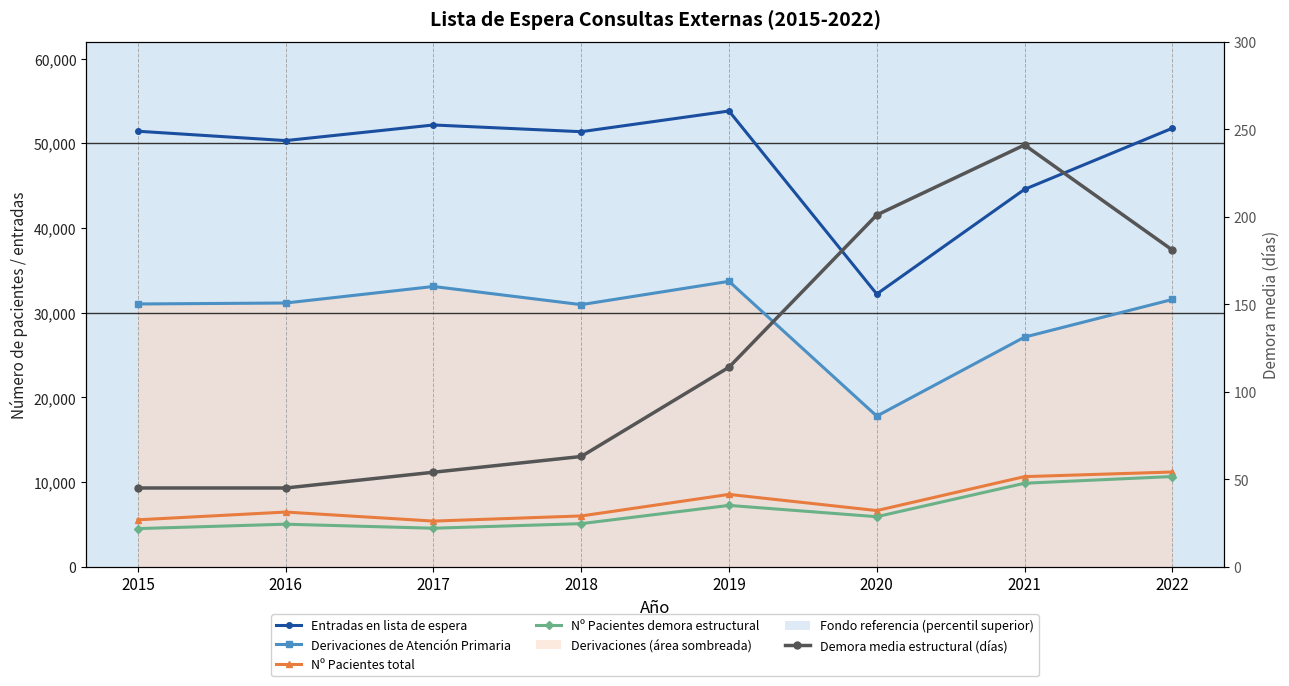

What is the average value of the Derivaciones de Atención Primaria series?

29548